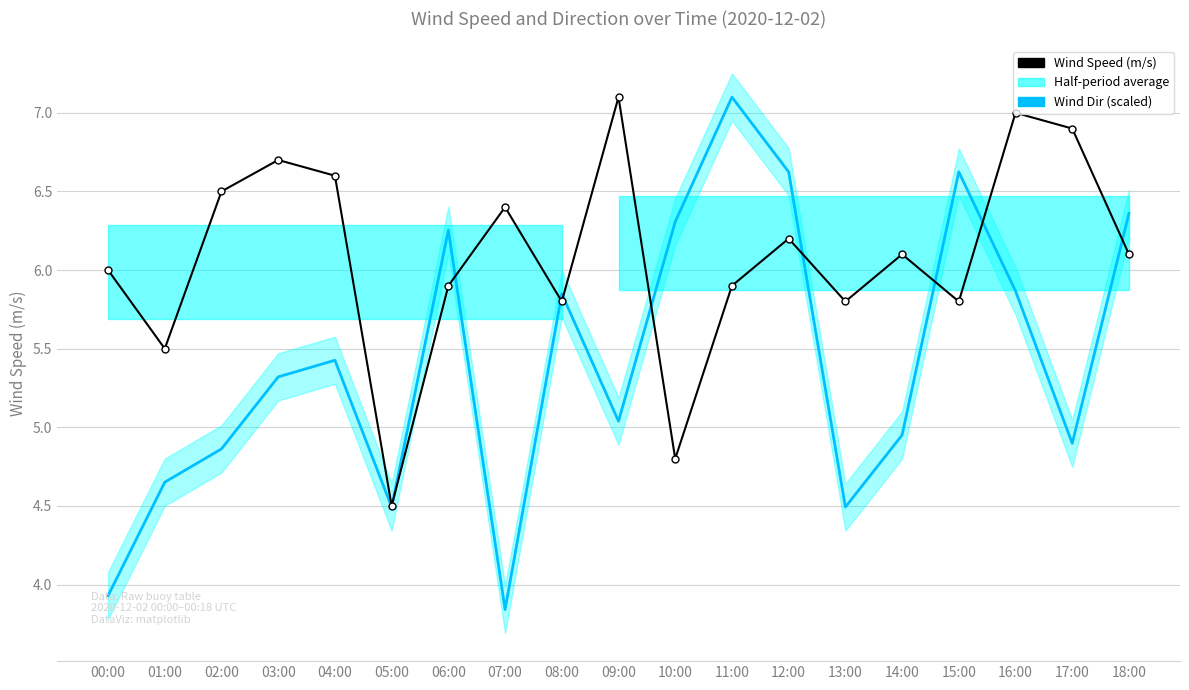

Rank the categories by Wind Dir (scaled) value from highest to lowest.

11:00, 12:00, 15:00, 18:00, 10:00, 06:00, 16:00, 08:00, 04:00, 03:00, 09:00, 14:00, 17:00, 02:00, 01:00, 05:00, 13:00, 00:00, 07:00